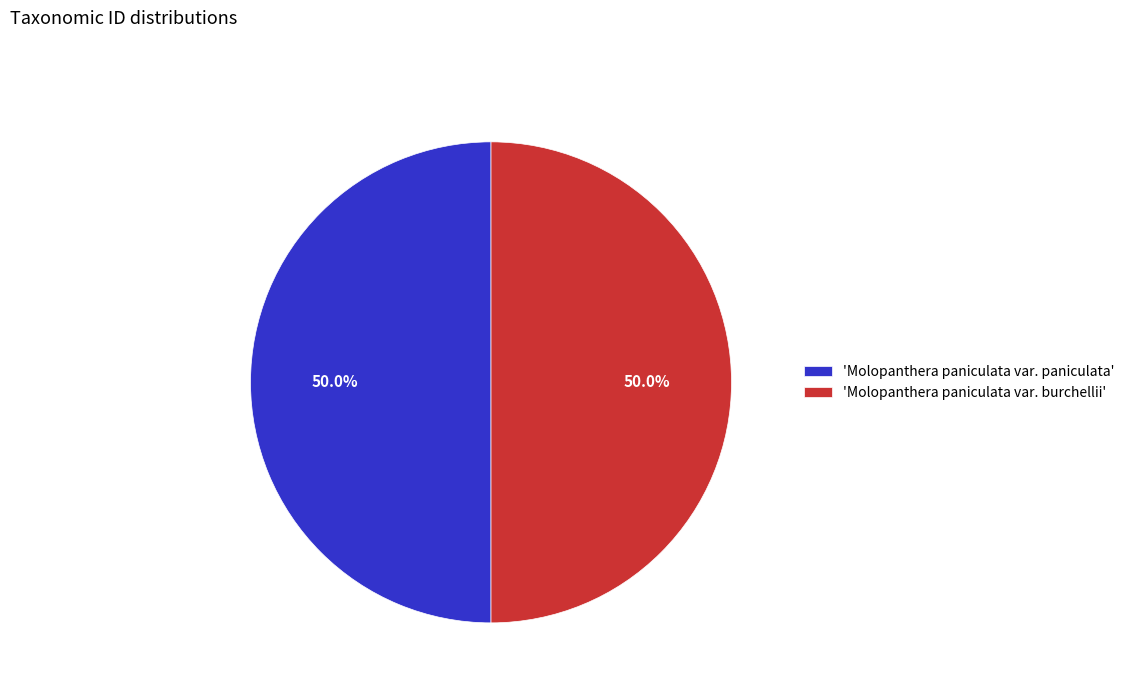

Combined, what portion of the pie is 'Molopanthera paniculata var. paniculata' and 'Molopanthera paniculata var. burchellii'?

100.0%